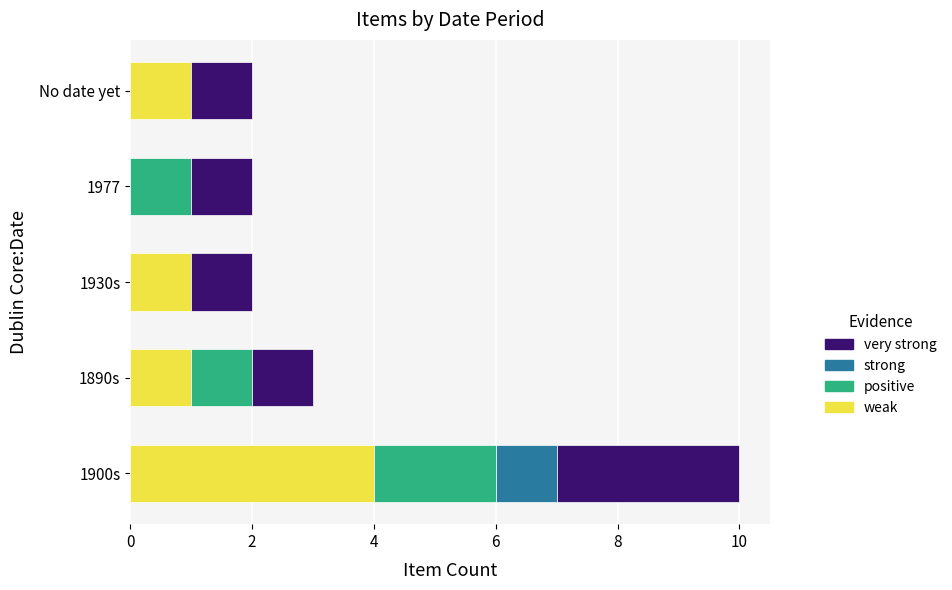

What value does the weak series have at 1900s?

4